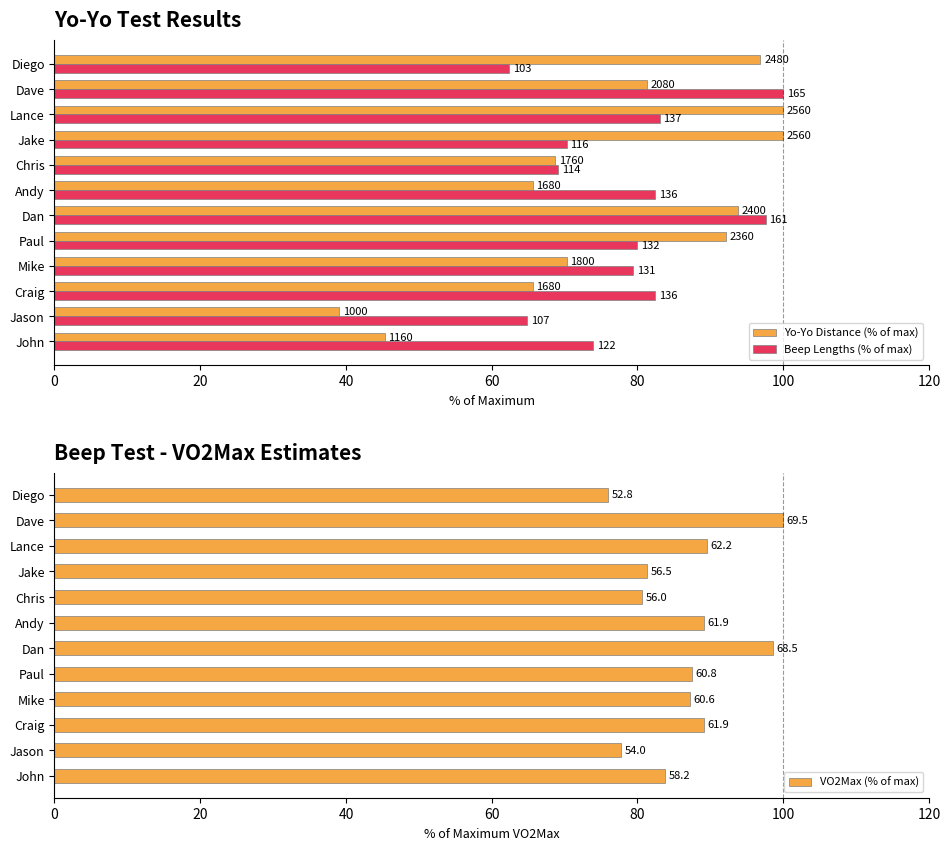

At how many categories does at least one series exceed 47?

12